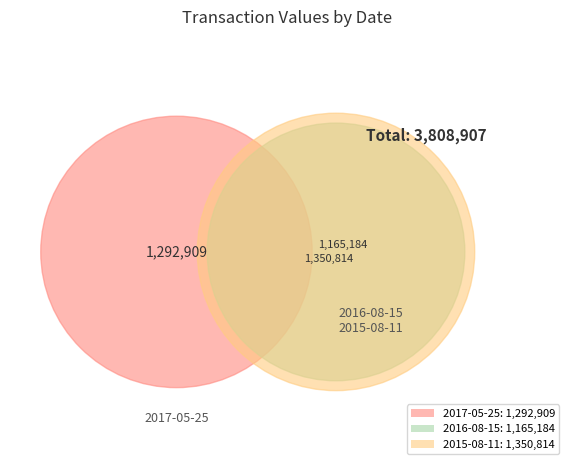

To the nearest percent, what is the difference between the largest and smallest slice percentages?

5%